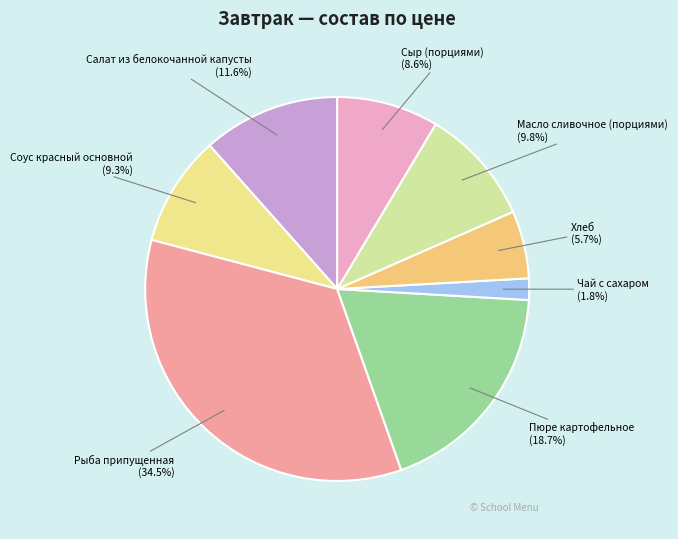

What portion of the pie excludes Пюре картофельное?

81.3%